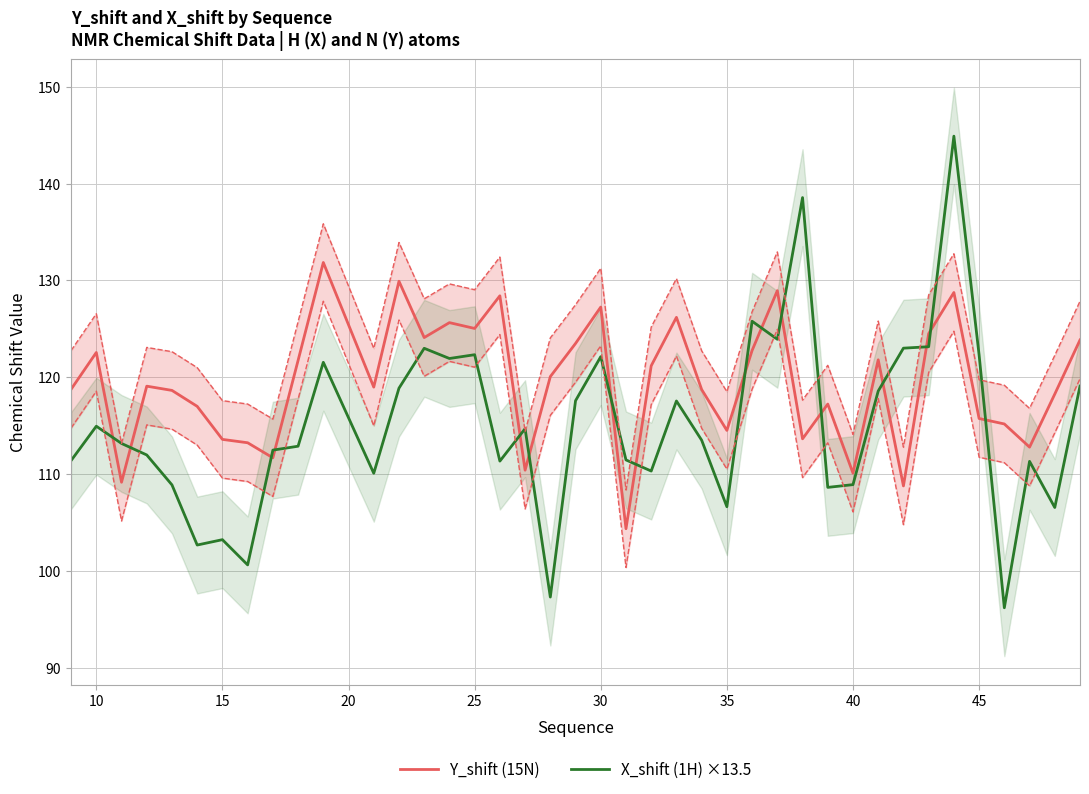

What is the sum of all X_shift (1H) ×13.5 values?

4603.1